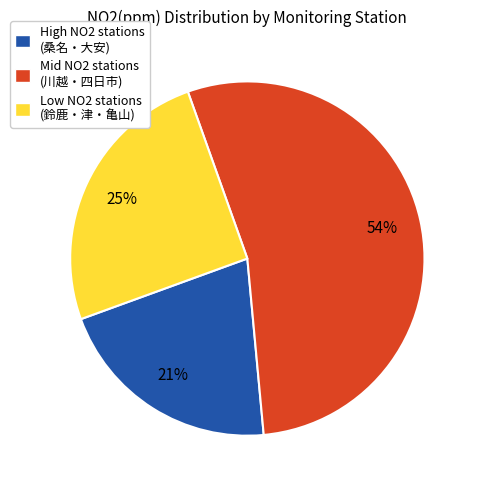

Is there a majority slice in this chart?

Yes